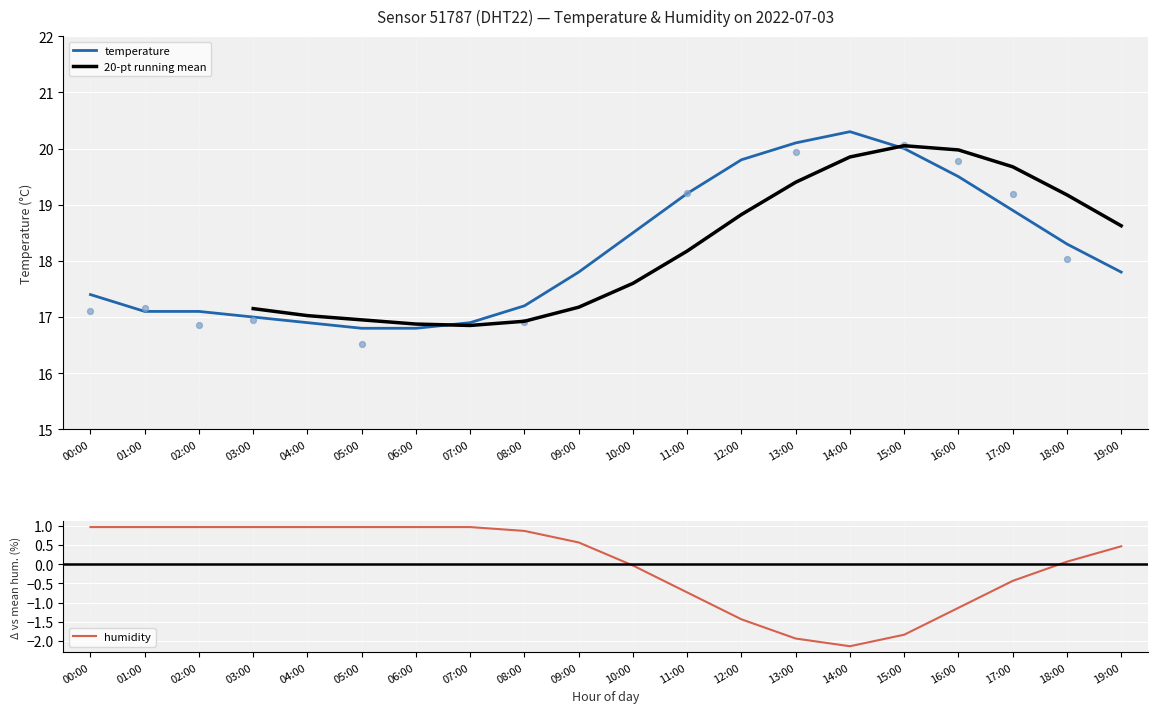

The temperature series shows 20.0 at 15:00. True or false?

True